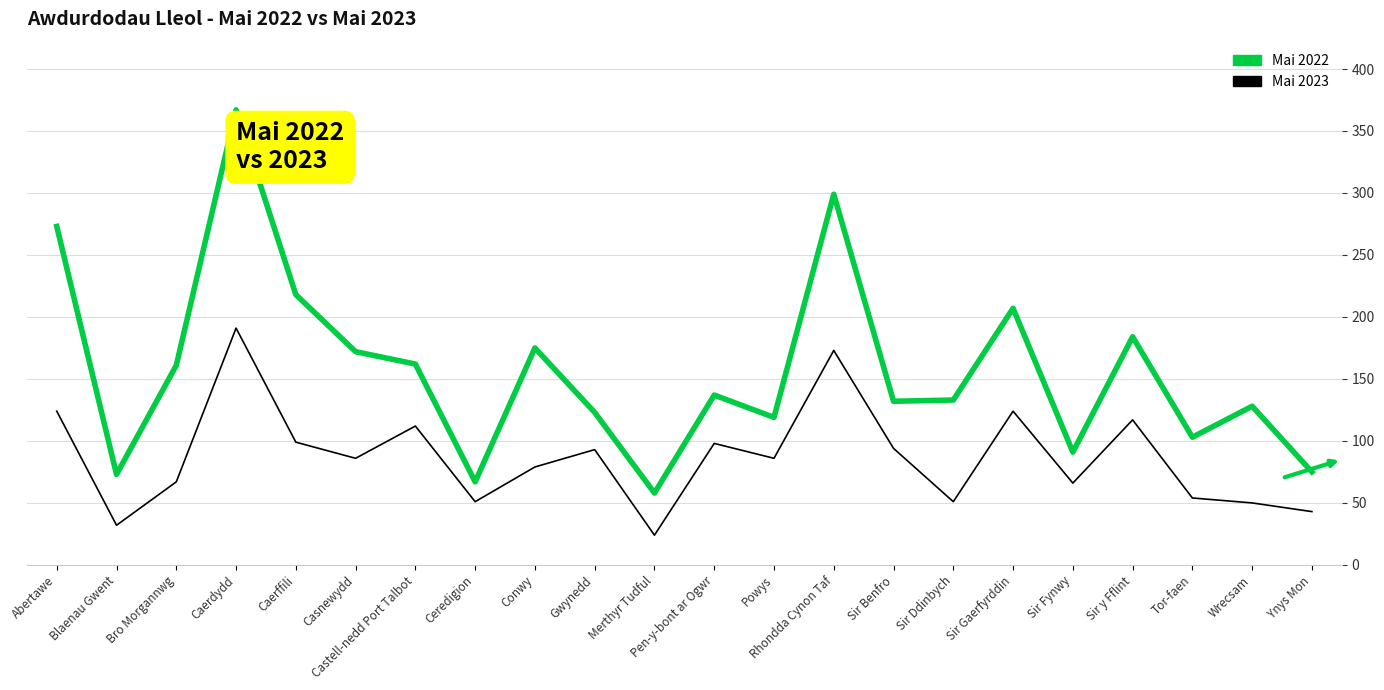

Which series has the widest spread of values?

Mai 2022